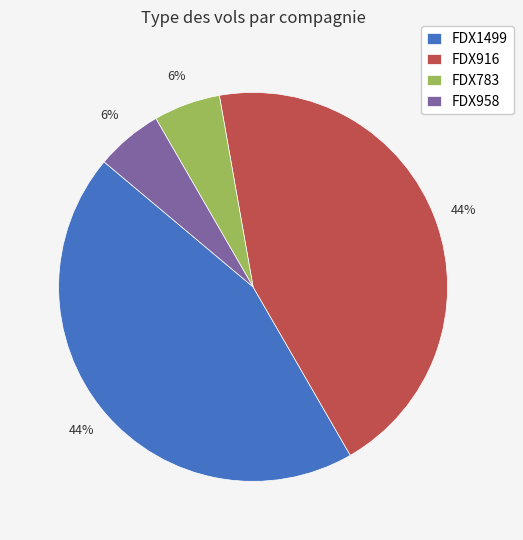

The FDX916 slice represents 58% of the pie. True or false?

False